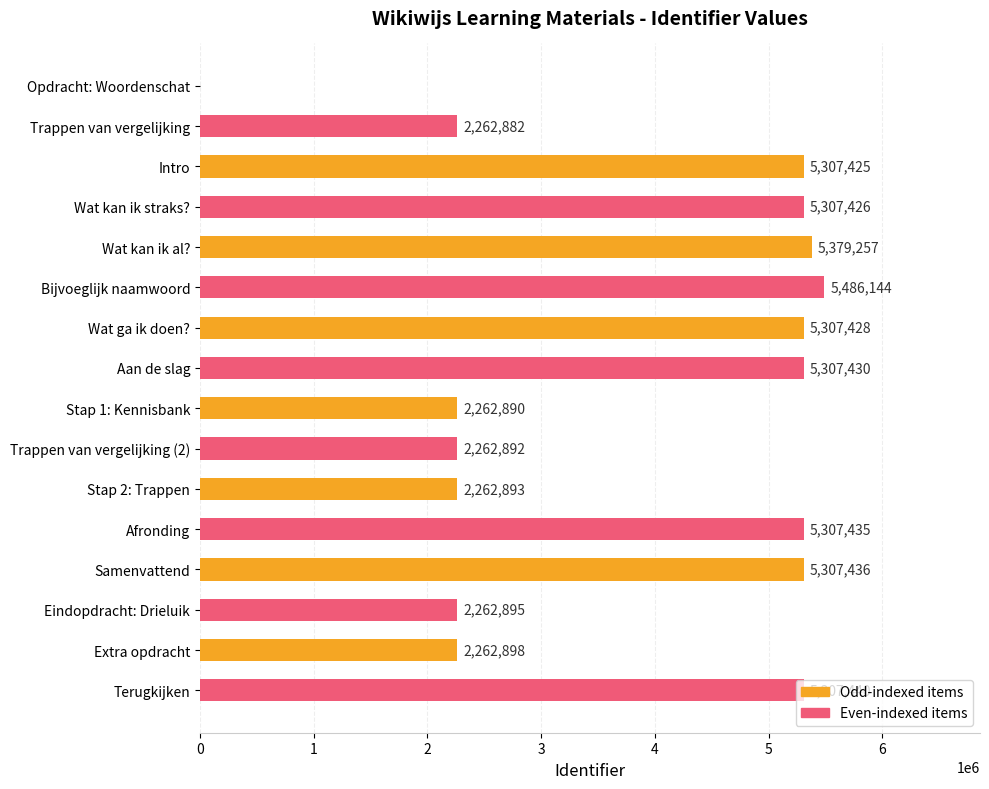

Where is the data nearest to the value 2743072?

Extra opdracht